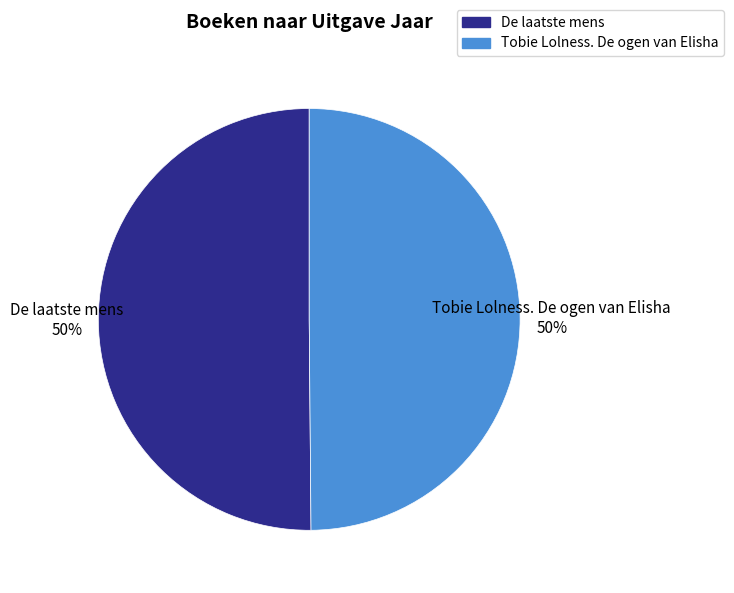

How many slices are in this pie chart?

2